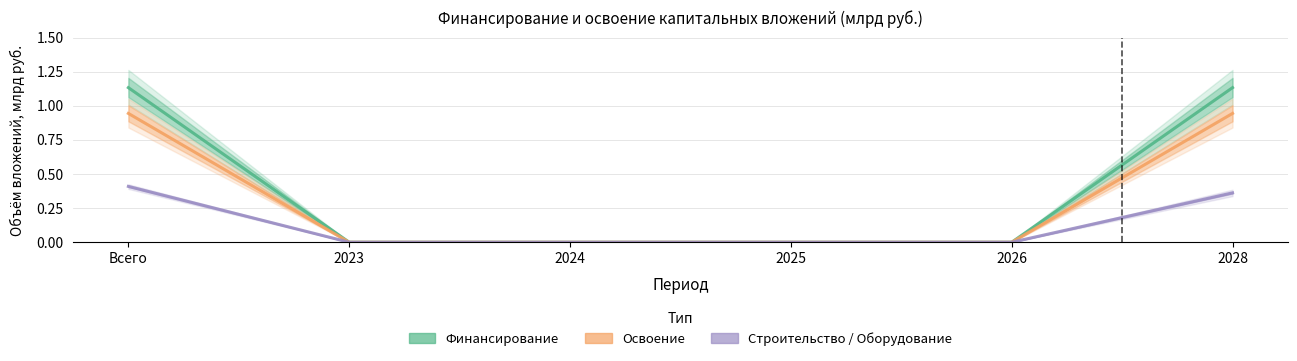

Does the chart have visible grid lines?

Yes